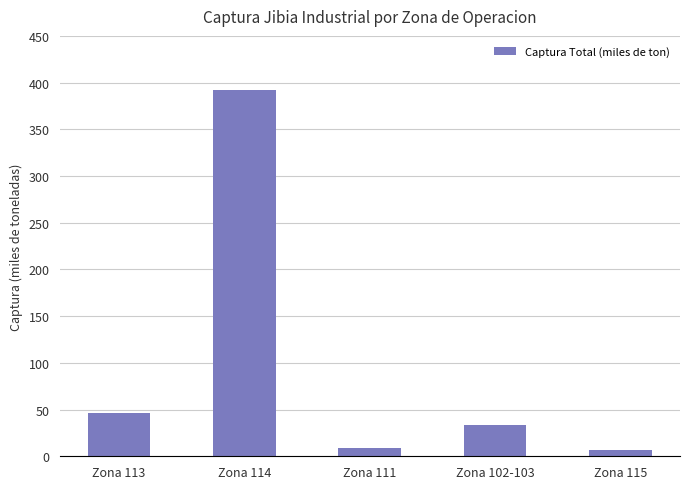

What is the maximum value shown in the chart?

392.1